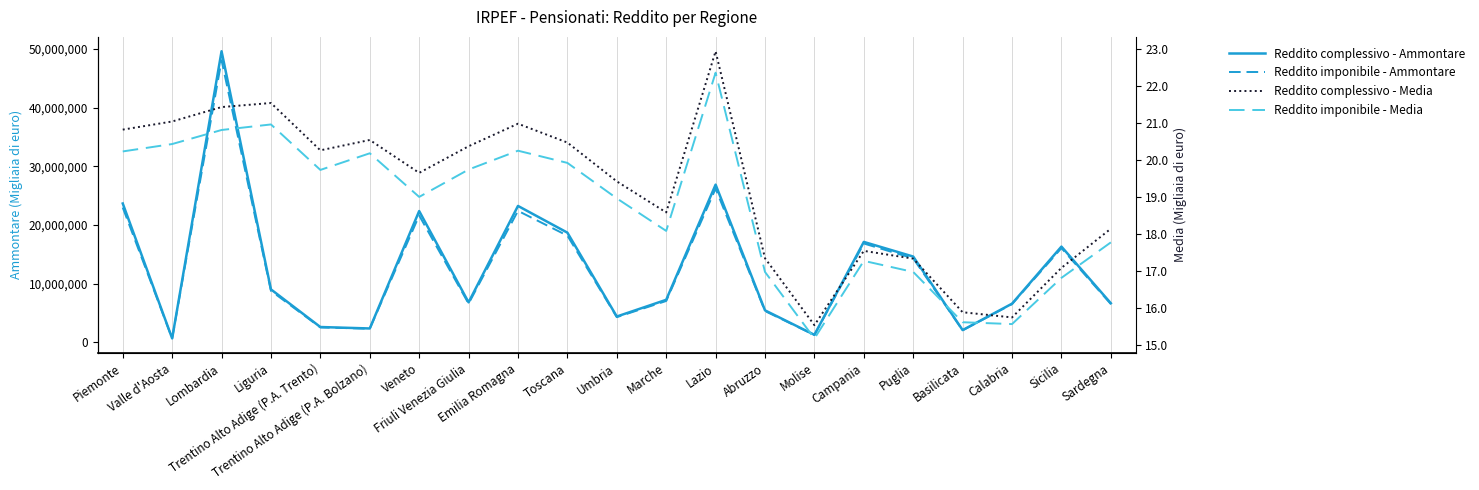

Rank the series at Abruzzo from highest to lowest value.

Reddito complessivo - Ammontare, Reddito imponibile - Ammontare, Reddito complessivo - Media, Reddito imponibile - Media